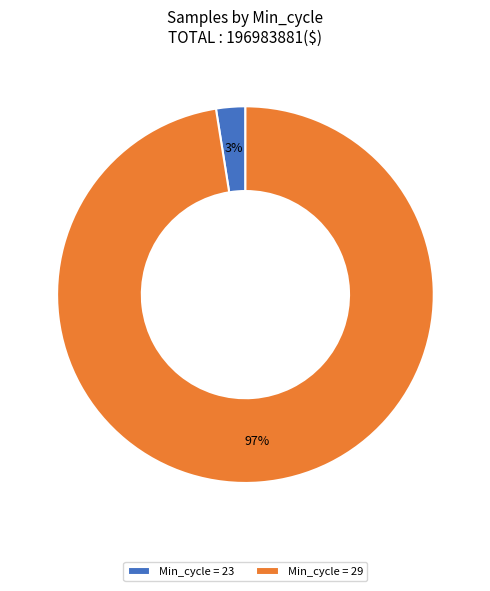

Rank the categories by value from lowest to highest.

Min_cycle = 23, Min_cycle = 29